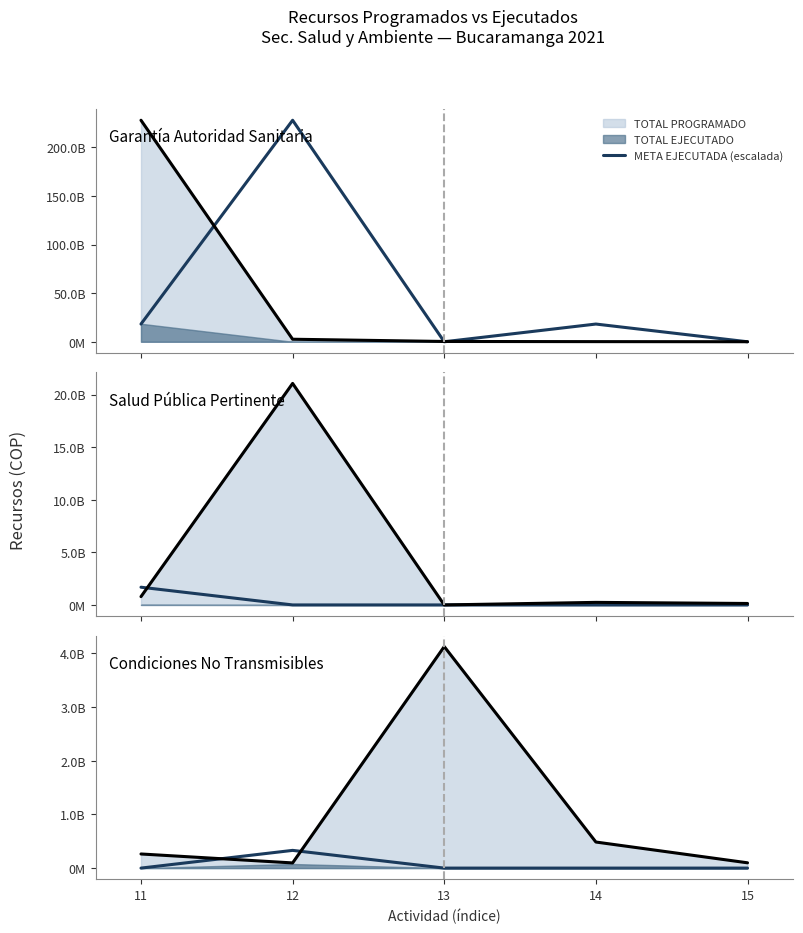

Does the chart display data point markers on the line(s)?

No